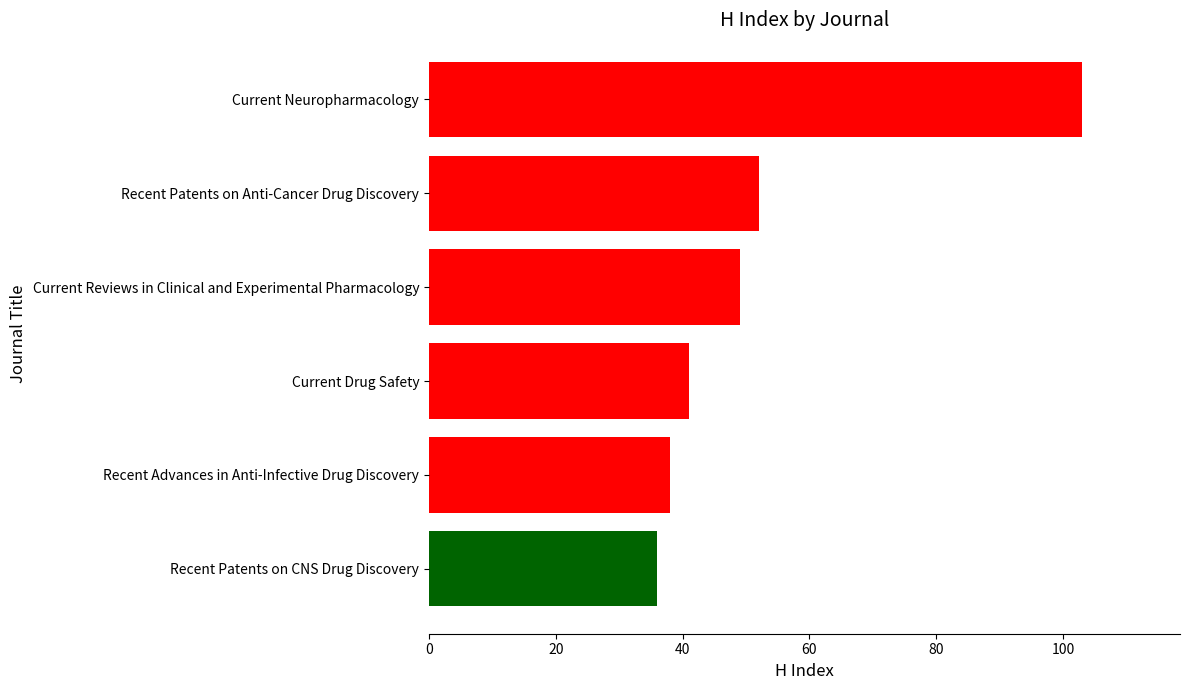

What is the ratio of the value at Recent Advances in Anti-Infective Drug Discovery to the value at Current Reviews in Clinical and Experimental Pharmacology?

0.8